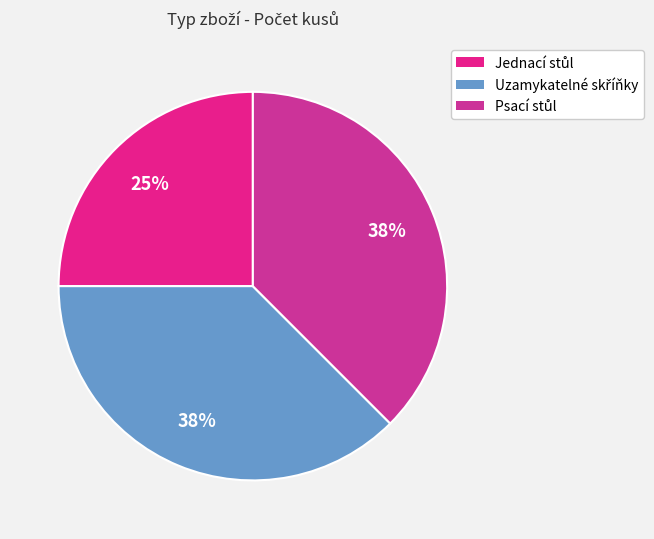

What percentage is the Uzamykatelné skříňky slice, to the nearest percent?

38%